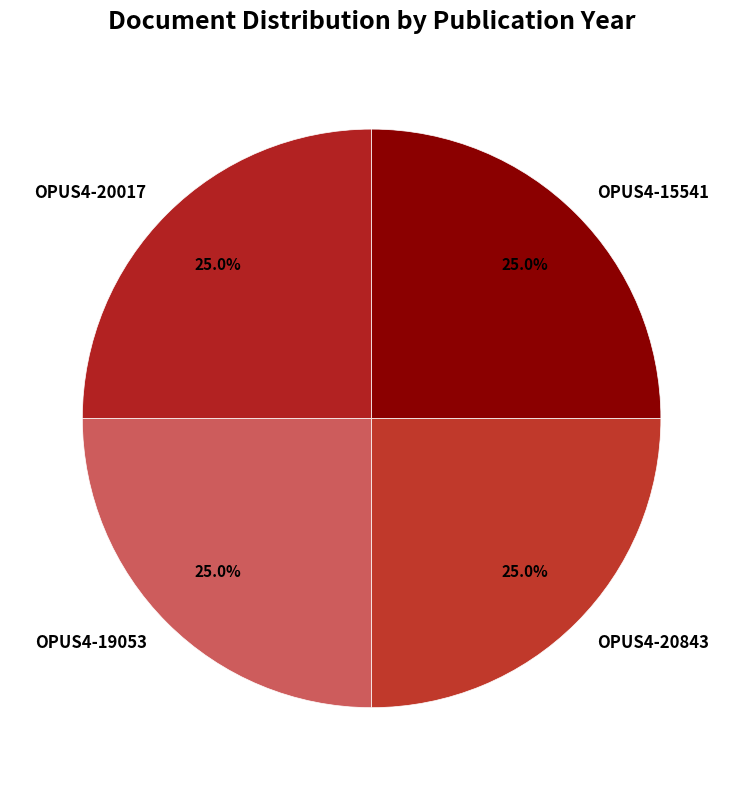

Is there a majority slice in this chart?

No